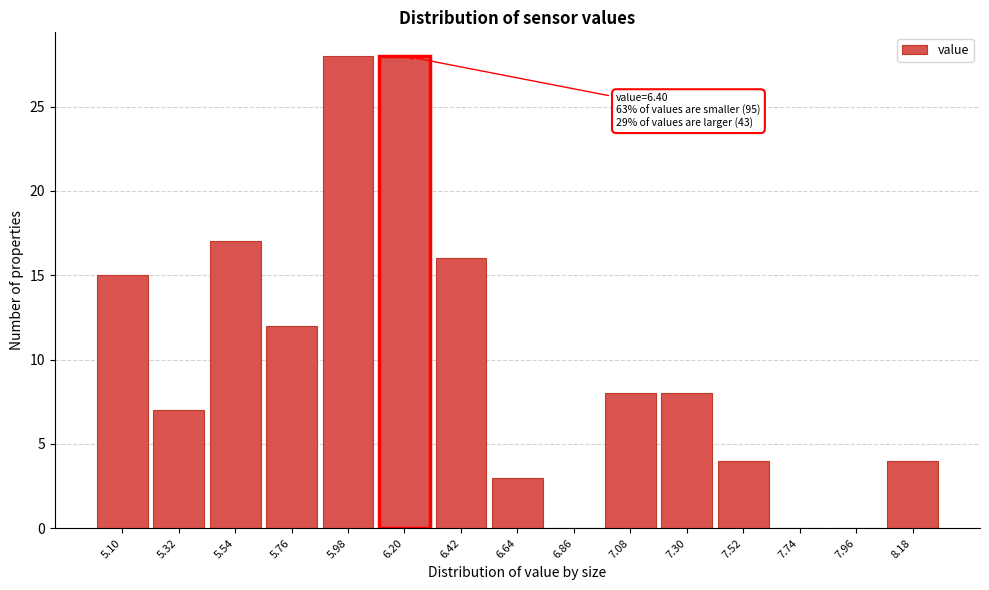

Reading left to right, what are all the values shown in this chart?

5.10=15	5.32=7	5.54=17	5.76=12	5.98=28	6.20=28	6.42=16	6.64=3	6.86=0	7.08=8	7.30=8	7.52=4	7.74=0	7.96=0	8.18=4